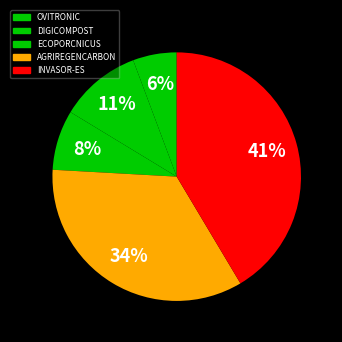

Count the number of slices in the pie.

5